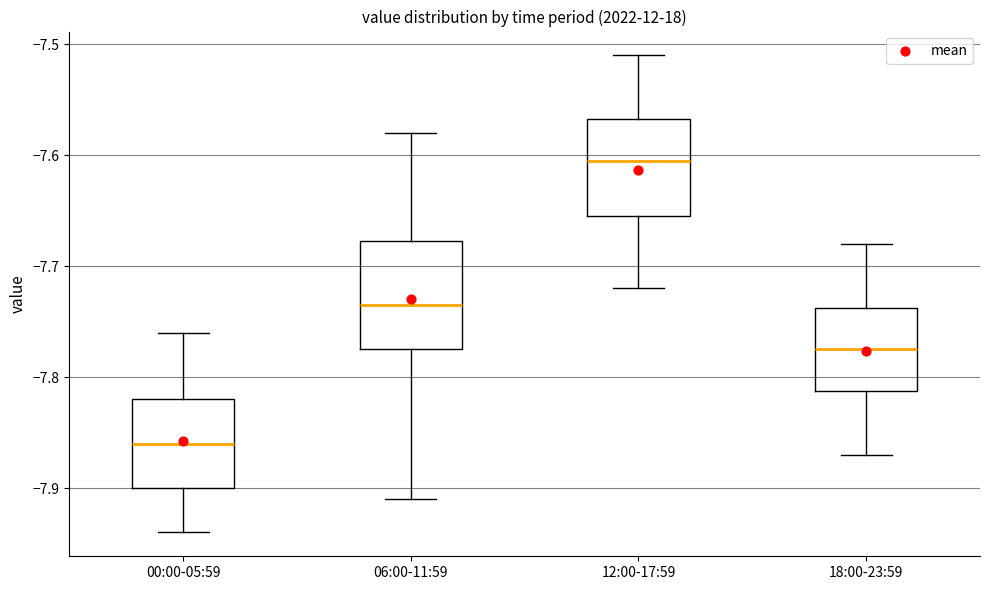

Reading left to right, transcribe this box plot: for each box, give where its median line is, the range the box spans, and where its two whiskers end, as read against the y-axis. The values are not printed on the chart, so give them approximately, as read against the axis.

00:00-05:59: median -7.86, box -7.90 to -7.82, whiskers -7.94 to -7.76
06:00-11:59: median -7.73, box -7.77 to -7.68, whiskers -7.91 to -7.58
12:00-17:59: median -7.60, box -7.65 to -7.57, whiskers -7.72 to -7.51
18:00-23:59: median -7.77, box -7.81 to -7.74, whiskers -7.87 to -7.68